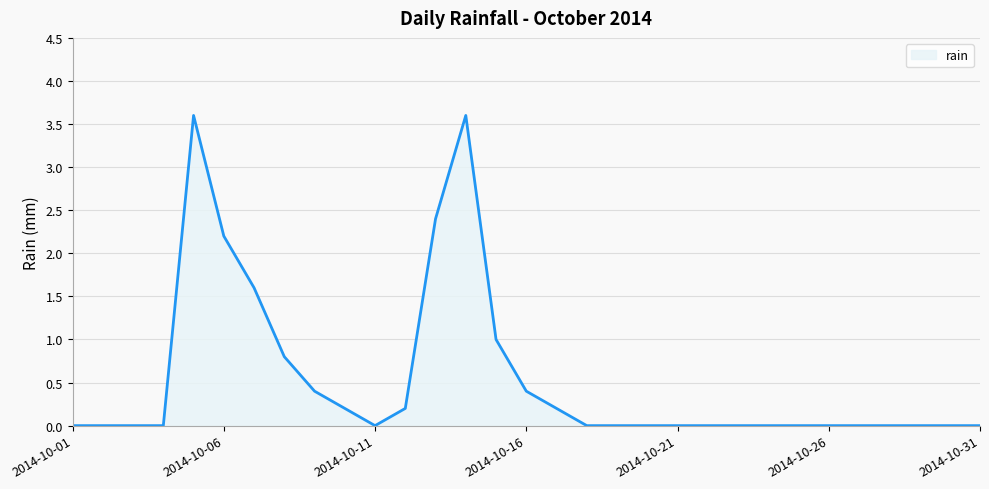

What is the difference between the maximum and minimum values?

3.6